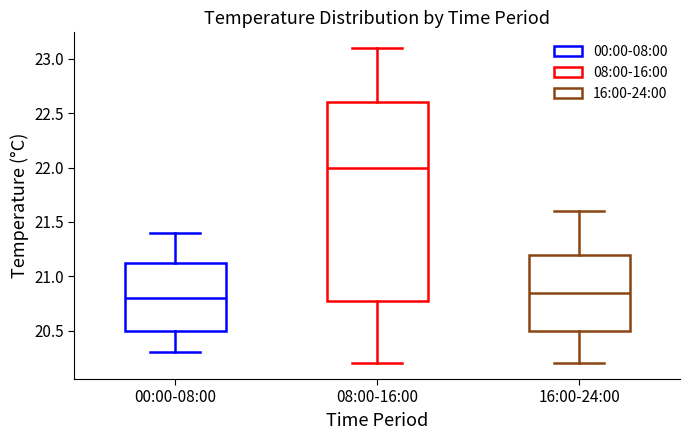

Which box is the tallest, from its lower edge to its upper edge?

08:00-16:00